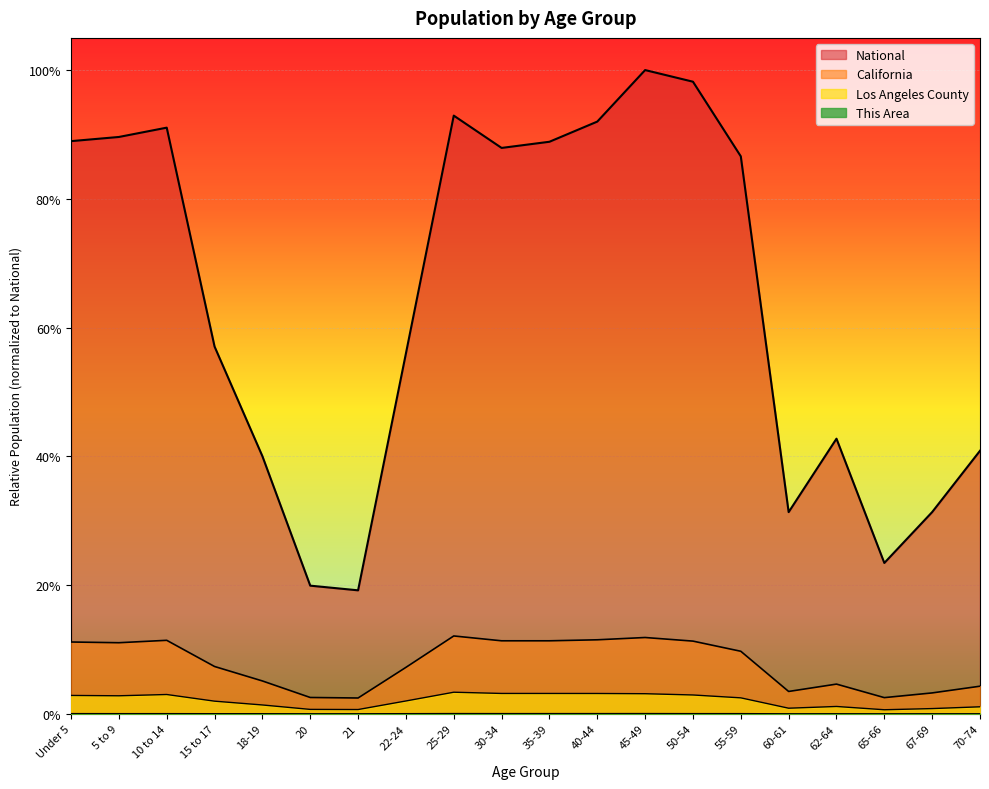

Which category has the lowest value across all series?

65-66